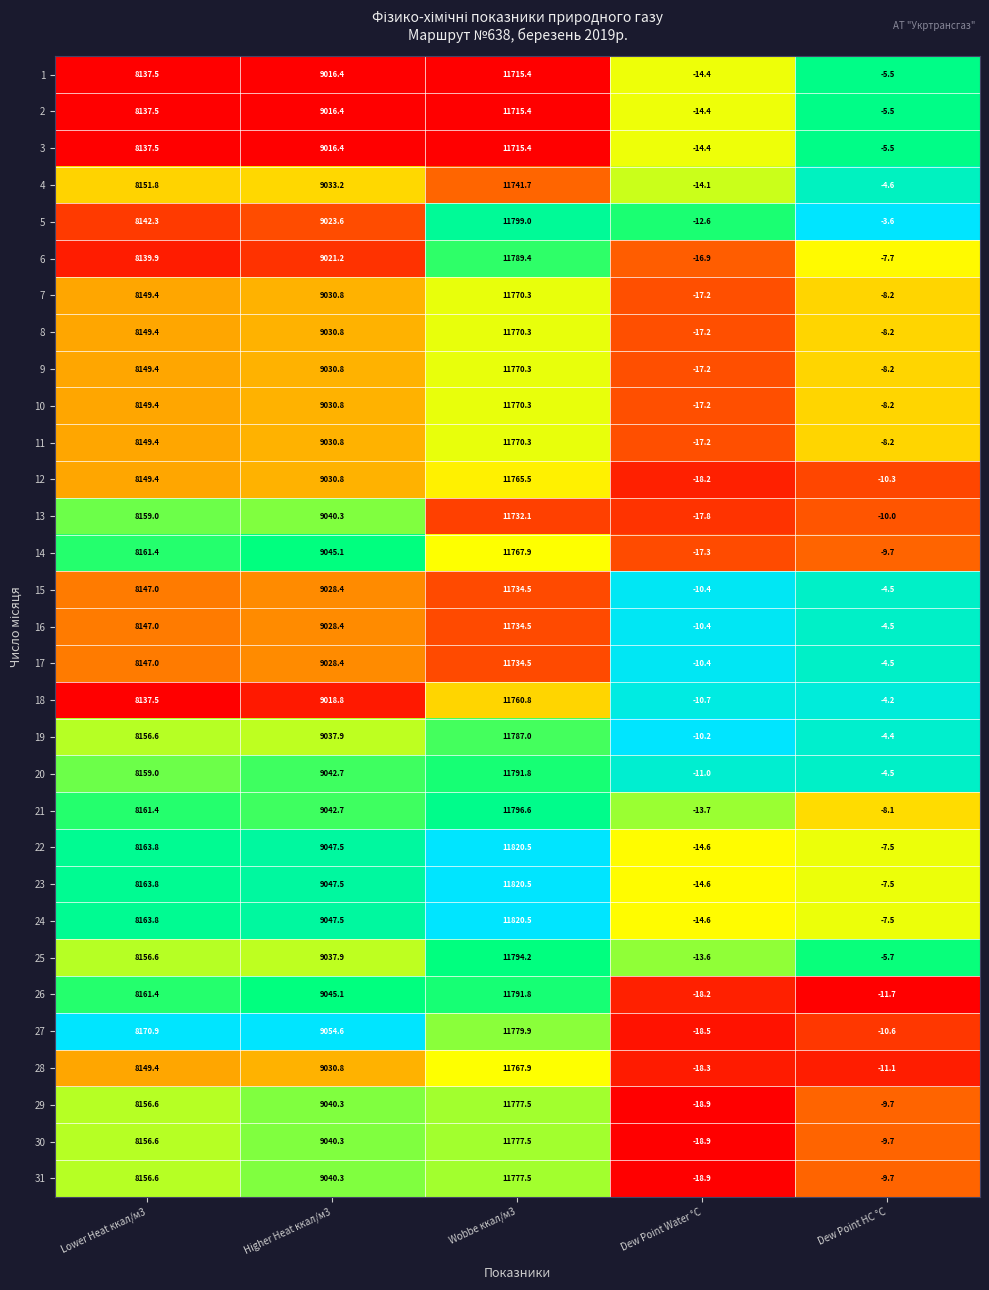

Where is 19 nearest to the value 5888?

Lower Heat ккал/м3